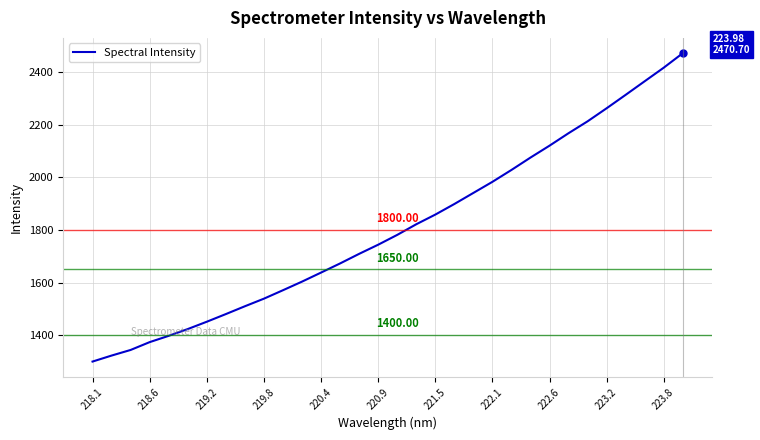

Reading left to right, extract all data points from this chart.

1300.0	1322.8	1344.1	1373.9	1397.8	1423.5	1451.4	1480.4	1510.1	1539.0	1571.1	1603.7	1638.1	1672.8	1709.2	1744.0	1781.2	1821.6	1858.2	1898.4	1940.5	1982.7	2027.8	2074.8	2119.9	2167.2	2212.3	2261.8	2312.8	2364.3	2415.8	2470.7